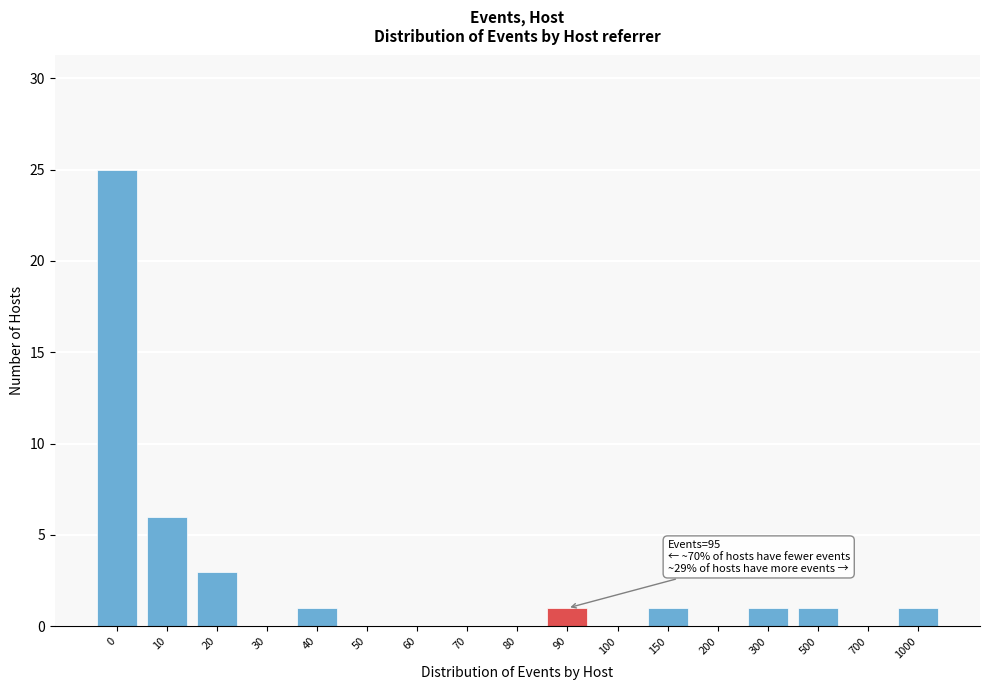

Reading left to right, extract all data points from this chart.

0=25	10=6	20=3	30=0	40=1	50=0	60=0	70=0	80=0	90=1	100=0	150=1	200=0	300=1	500=1	700=0	1000=1